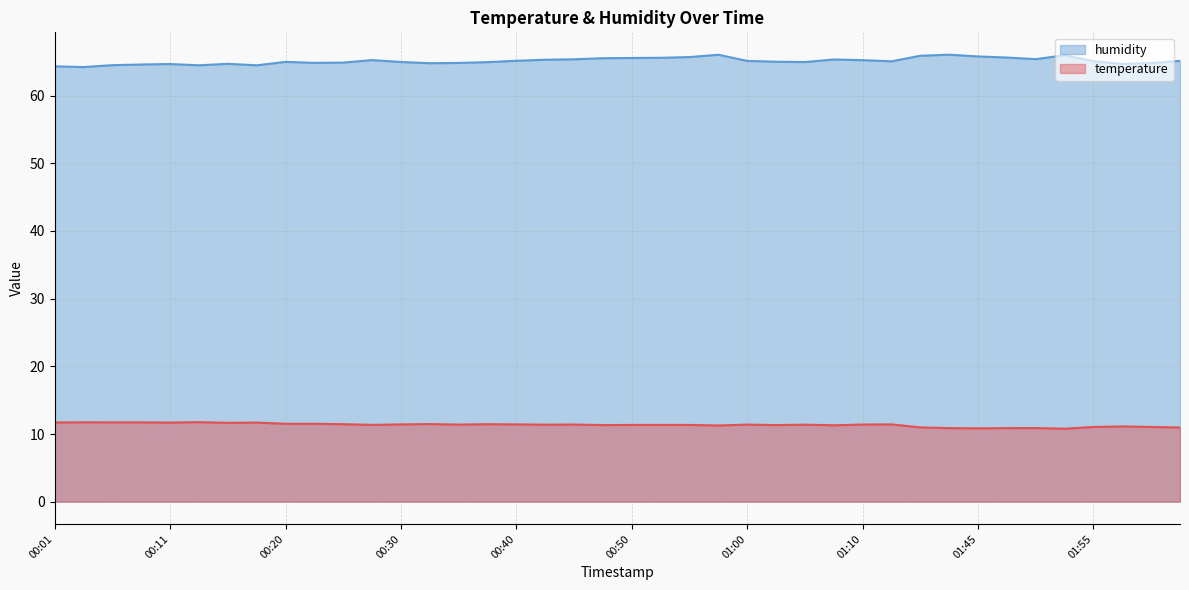

True or false: temperature and humidity cross at least once.

False